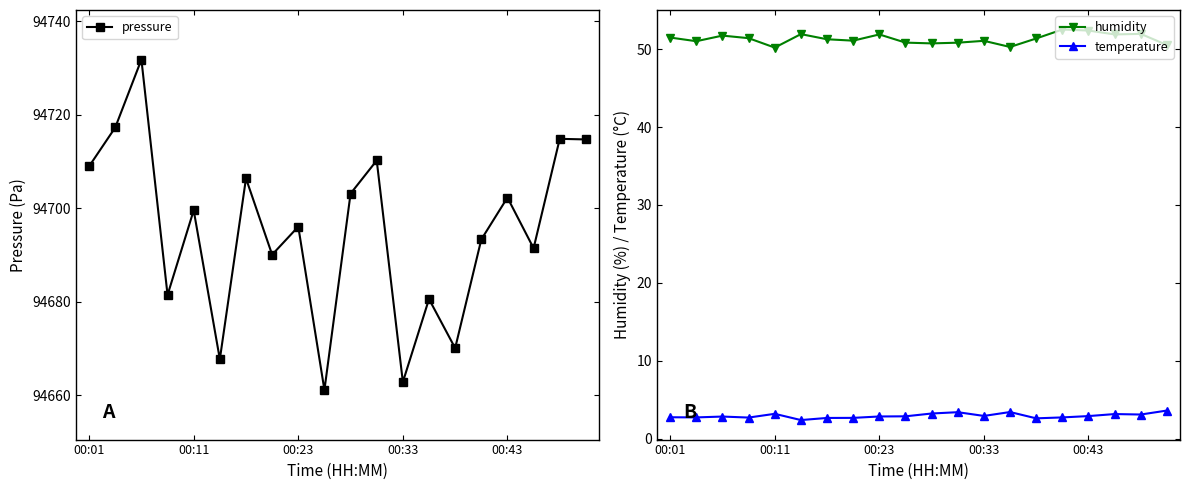

What is the highest value of the pressure series?

94731.8